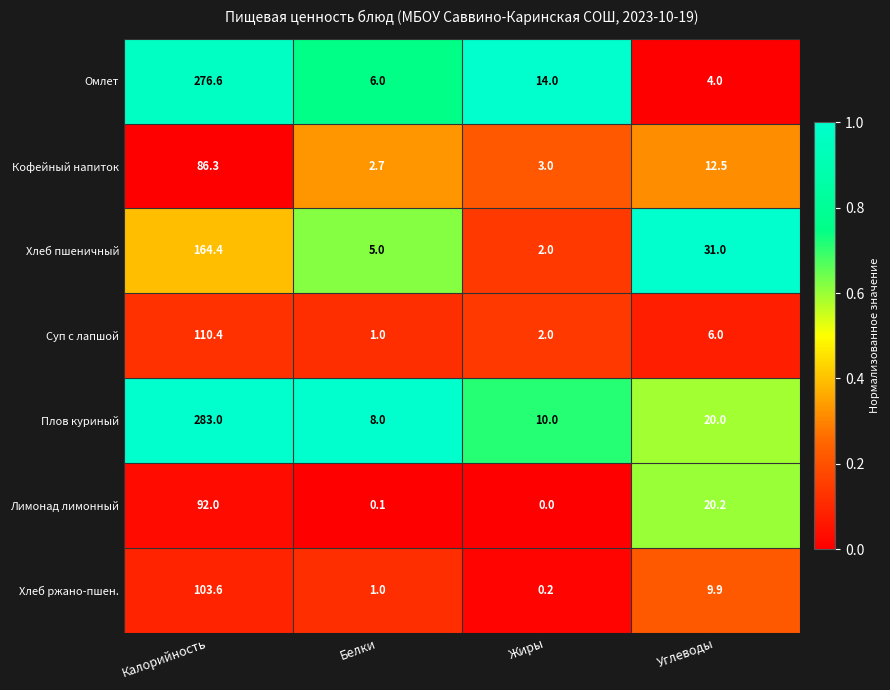

Which series has the largest total across all categories?

Плов куриный